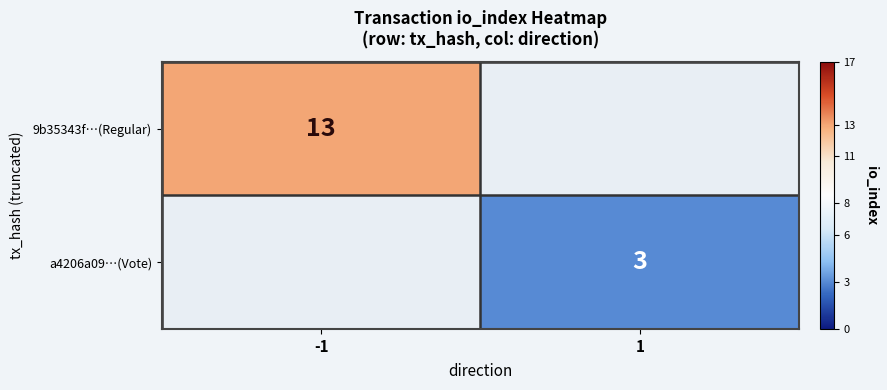

True or false: a4206a09…(Vote) has a value of 1 at 1.

False